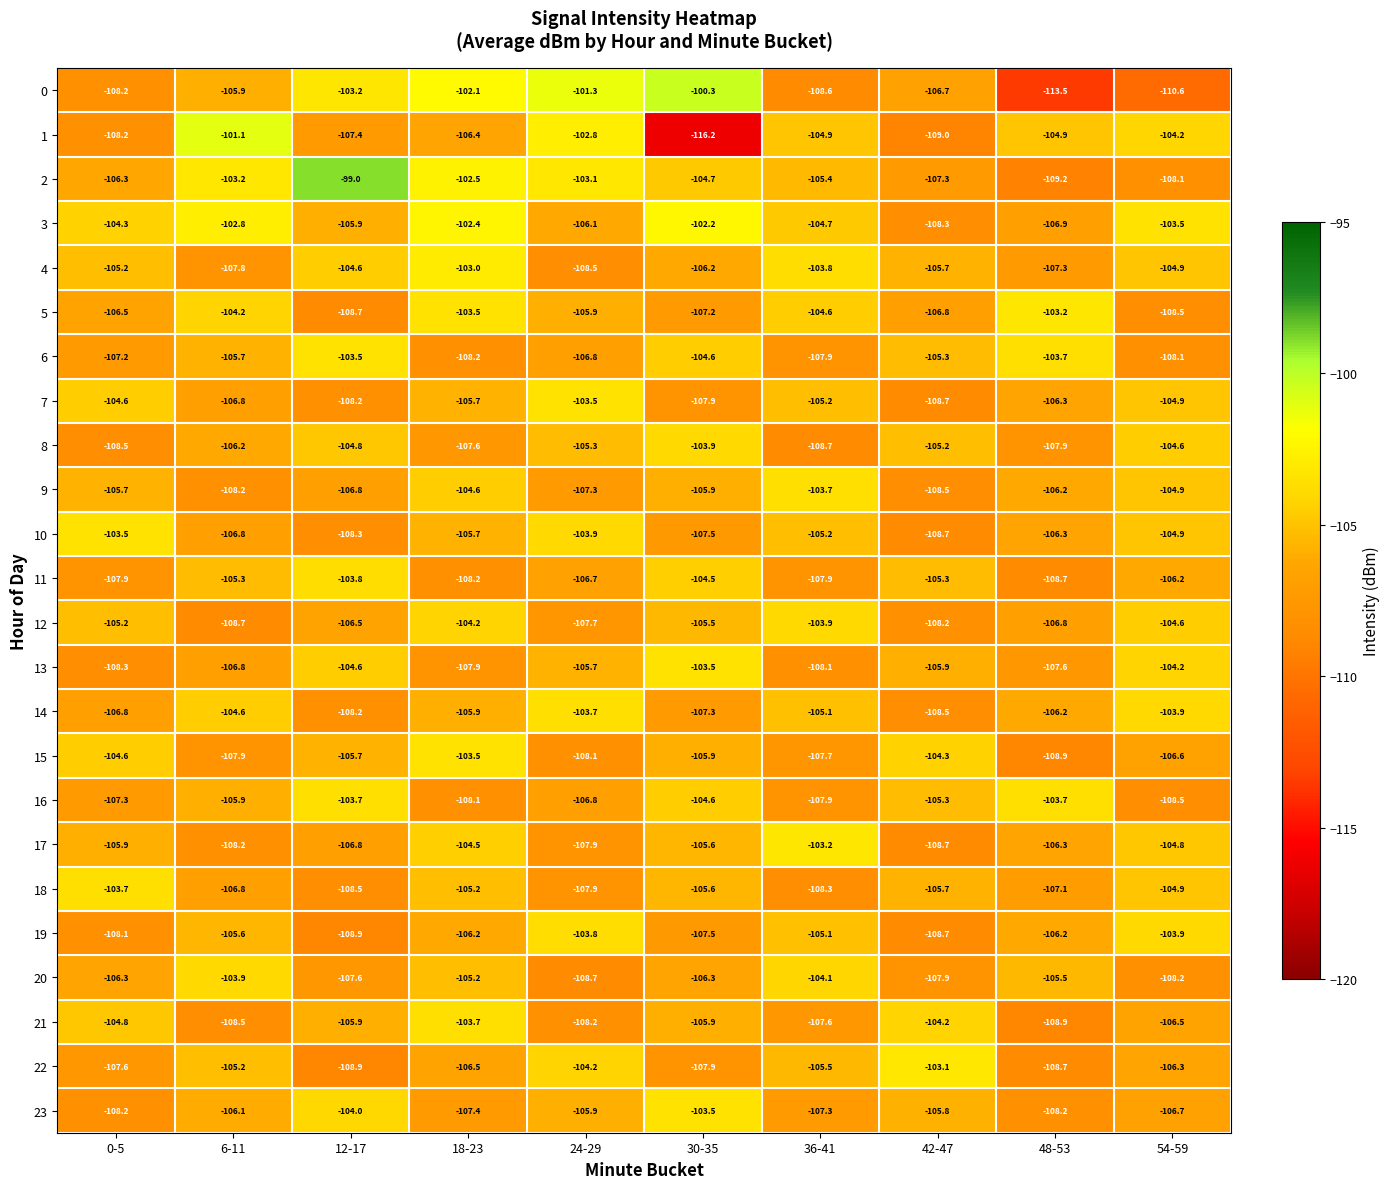

At how many categories does at least one series exceed -114?

10